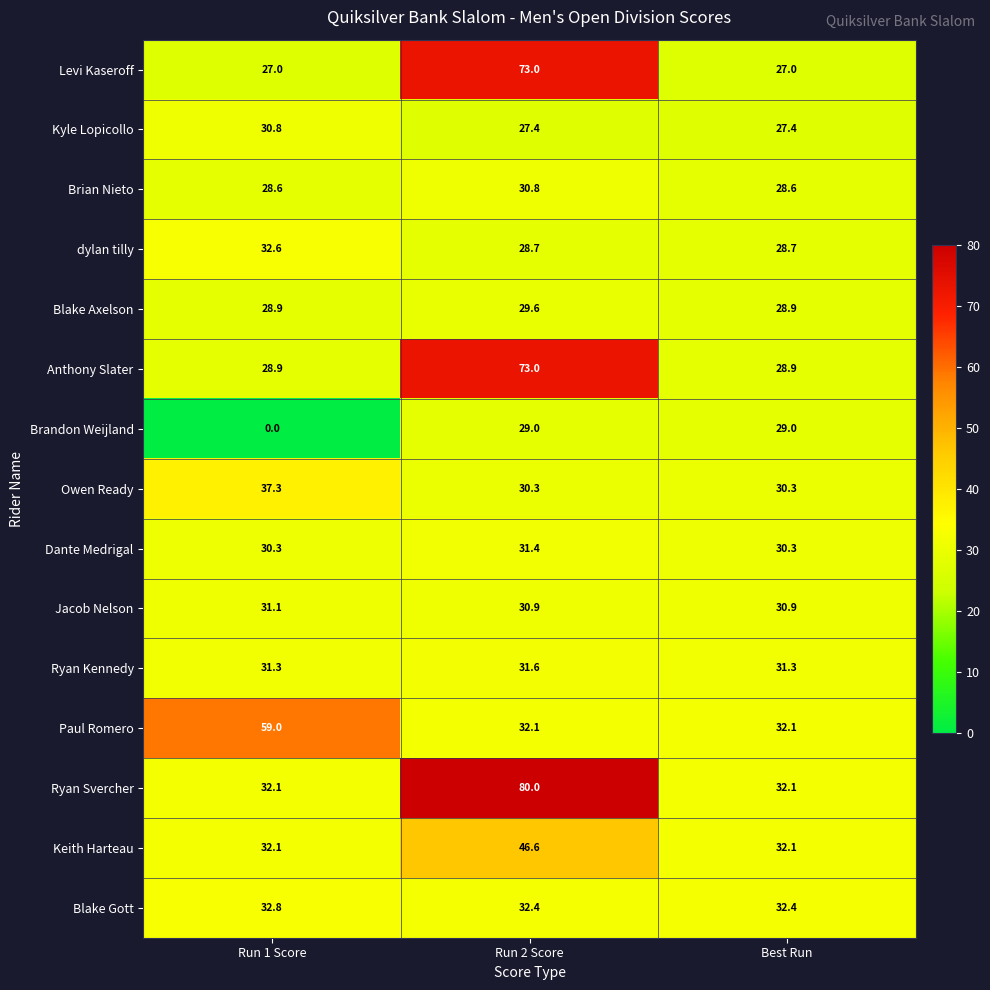

True or false: Anthony Slater has a value of 98.2 at Run 2 Score.

False